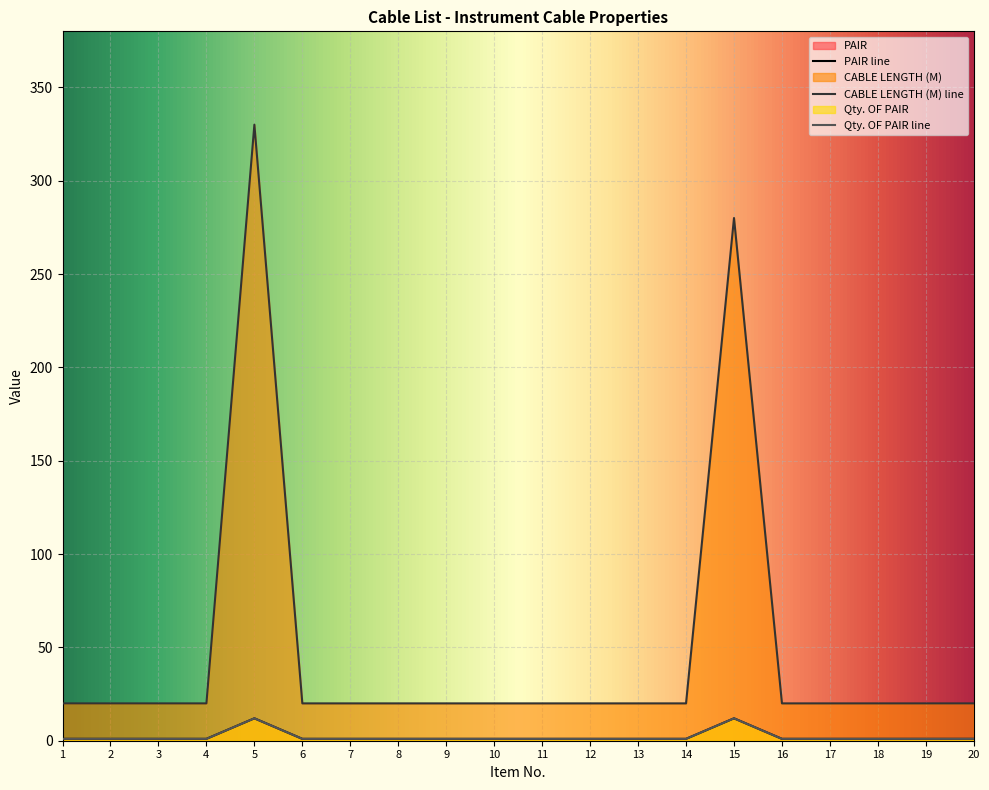

Reading right to left, extract all data points from this chart.

PAIR: 1	1	1	1	1	12	1	1	1	1	1	1	1	1	1	12	1	1	1	1
CABLE LENGTH (M): 20	20	20	20	20	280	20	20	20	20	20	20	20	20	20	330	20	20	20	20
Qty. OF PAIR: 1	1	1	1	1	12	1	1	1	1	1	1	1	1	1	12	1	1	1	1